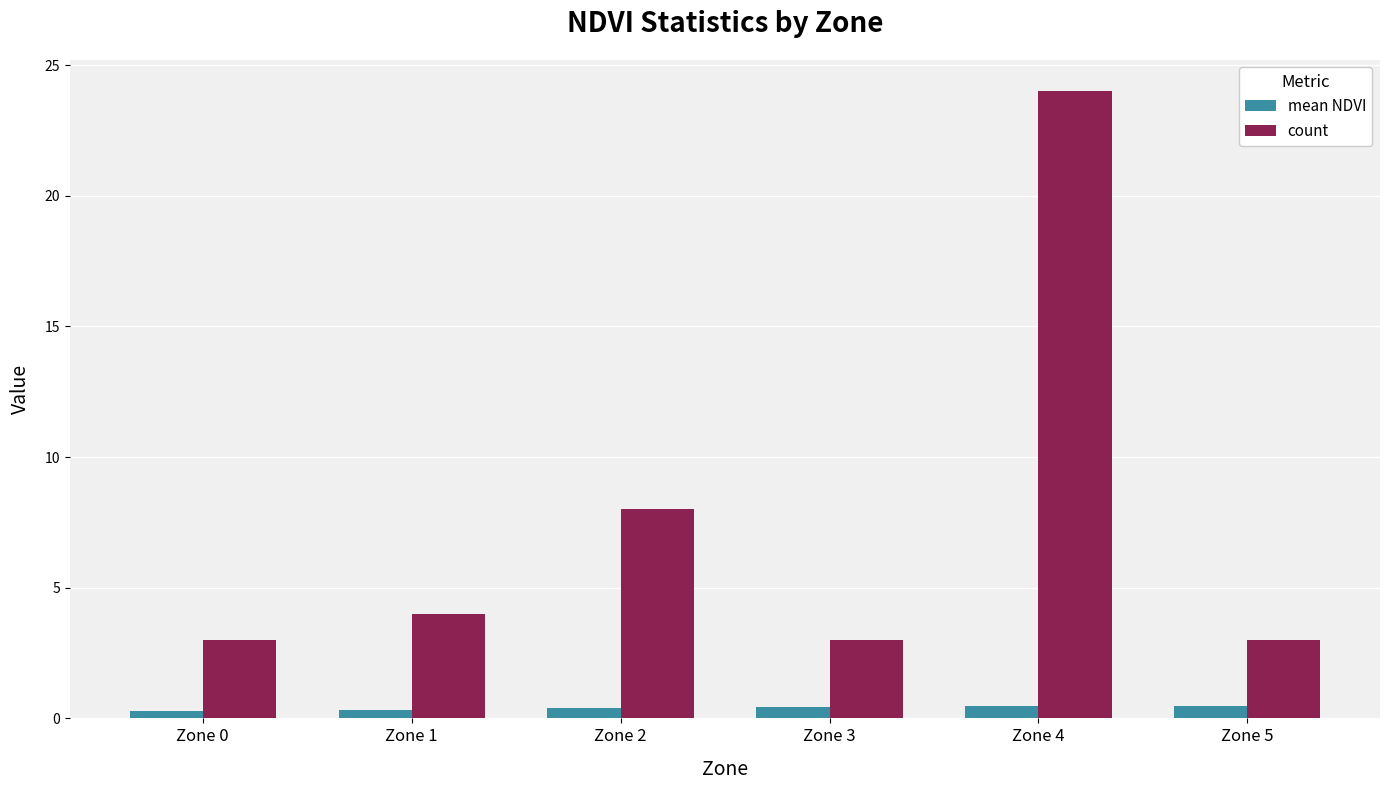

What is the value of the mean NDVI bar at the 6th from the left?

0.5